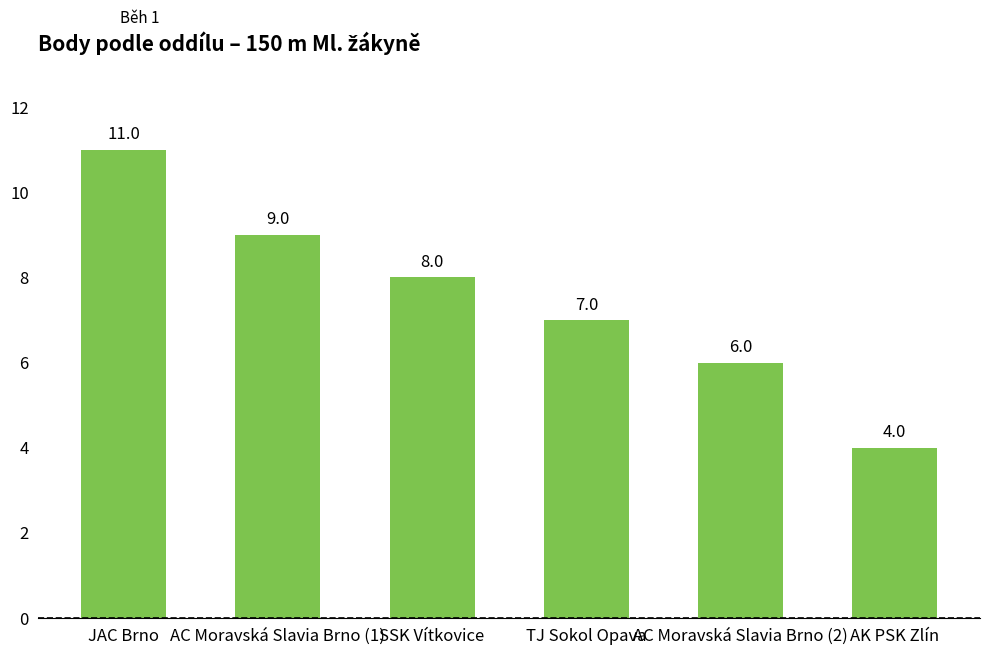

What is the label of the 2nd bar from the left?

AC Moravská Slavia Brno (1)